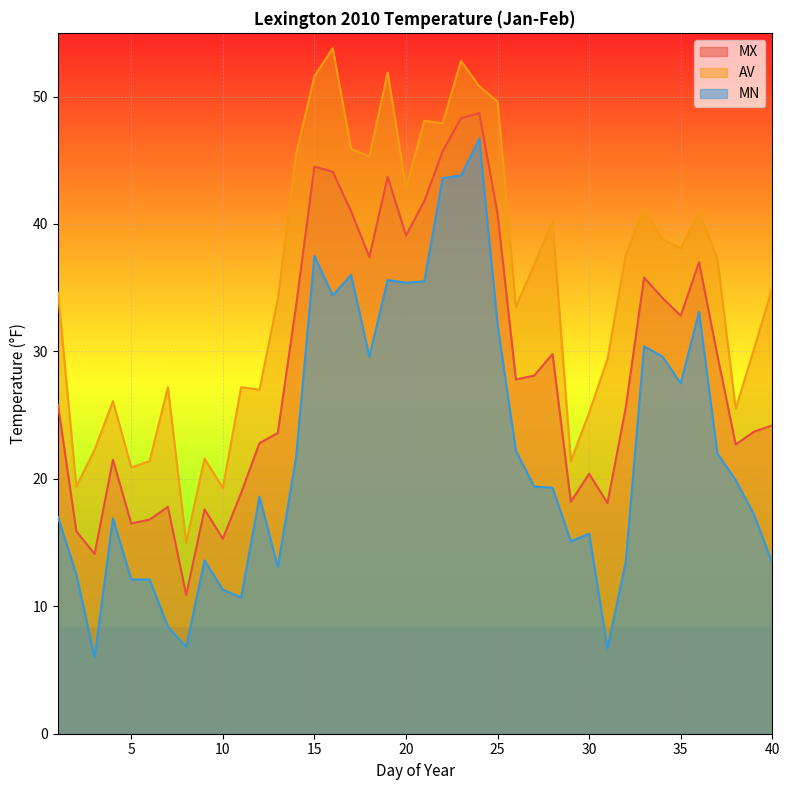

True or false: MX has a value of 43.7 at 19.

True